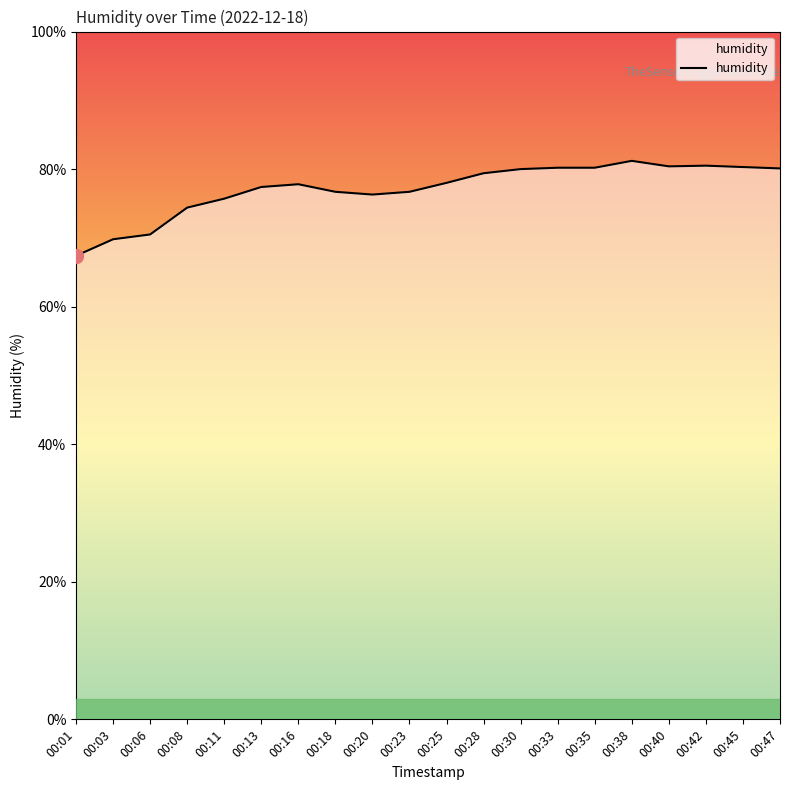

What is the value of the 13th point from the left?

80.0